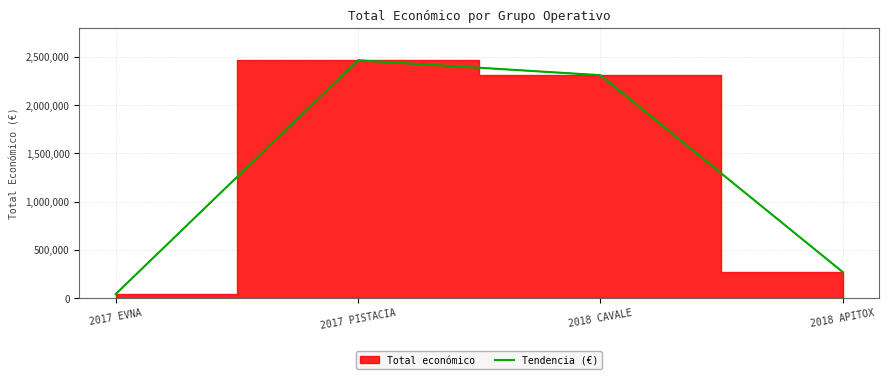

Which label corresponds to the smallest value in the chart?

2017 EVNA